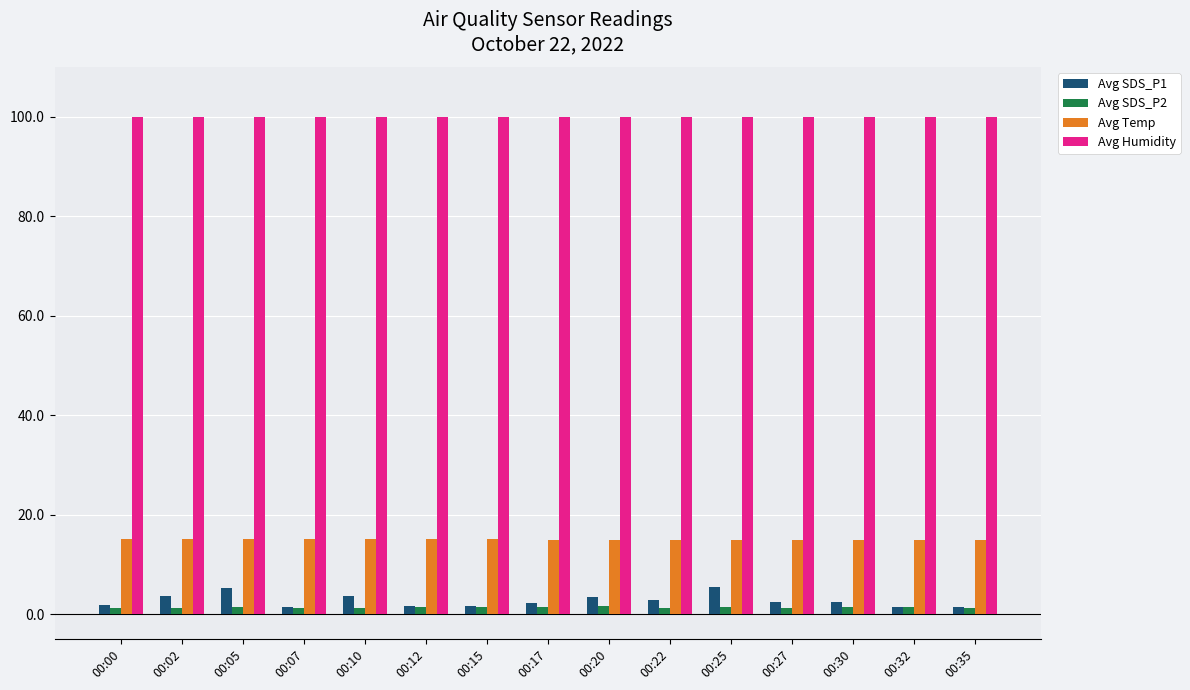

What is the sum of the Avg SDS_P2 values at 00:12 and 00:25?

2.9